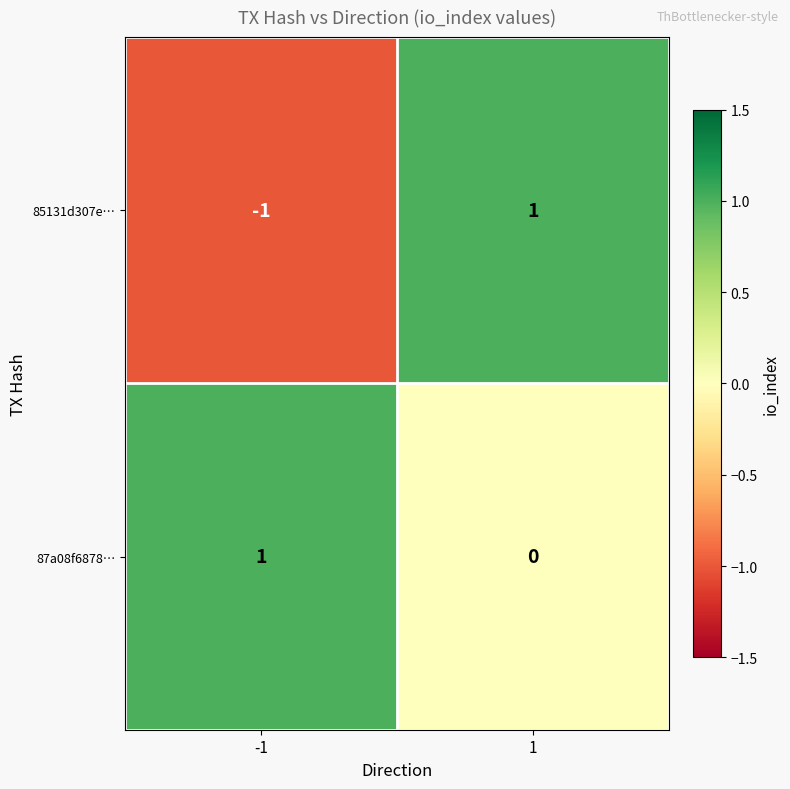

What is the difference between the highest and lowest values at 1?

1